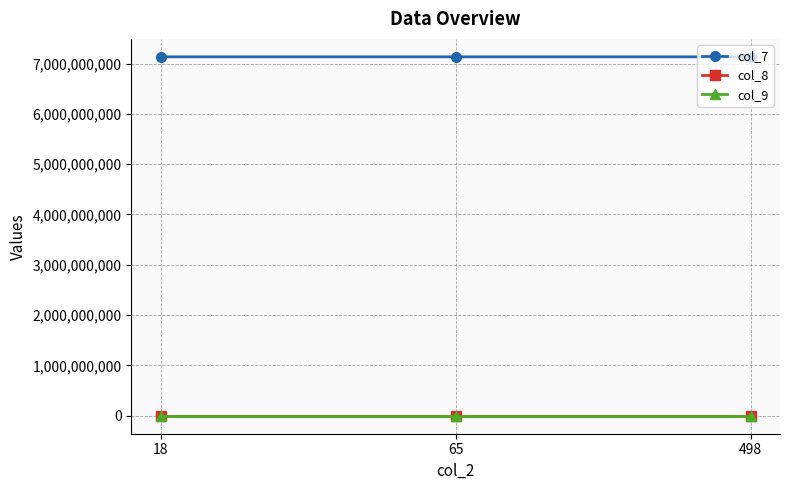

The col_7 series shows 9719569471 at 498. True or false?

False